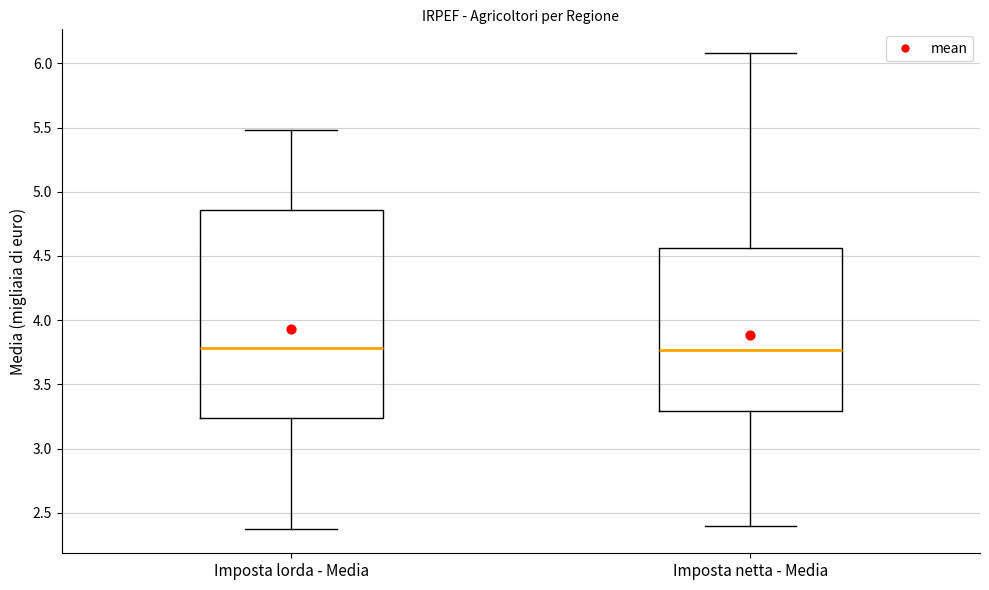

Reading left to right, read every box against the y-axis: the position of its median line, the range the box covers, and the ends of its whiskers. The values are not printed on the chart, so give them approximately, as read against the axis.

Imposta lorda - Media: median 3.80, box 3.25 to 4.85, whiskers 2.35 to 5.50
Imposta netta - Media: median 3.75, box 3.30 to 4.55, whiskers 2.40 to 6.10